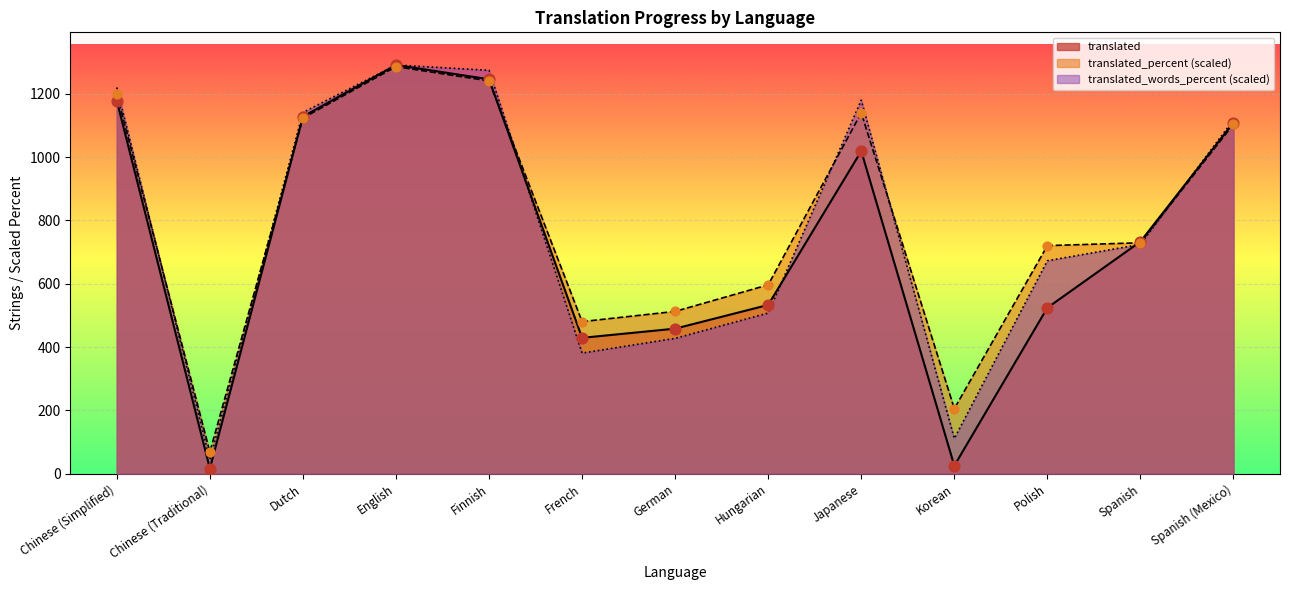

At how many categories does at least one series exceed 59?

13